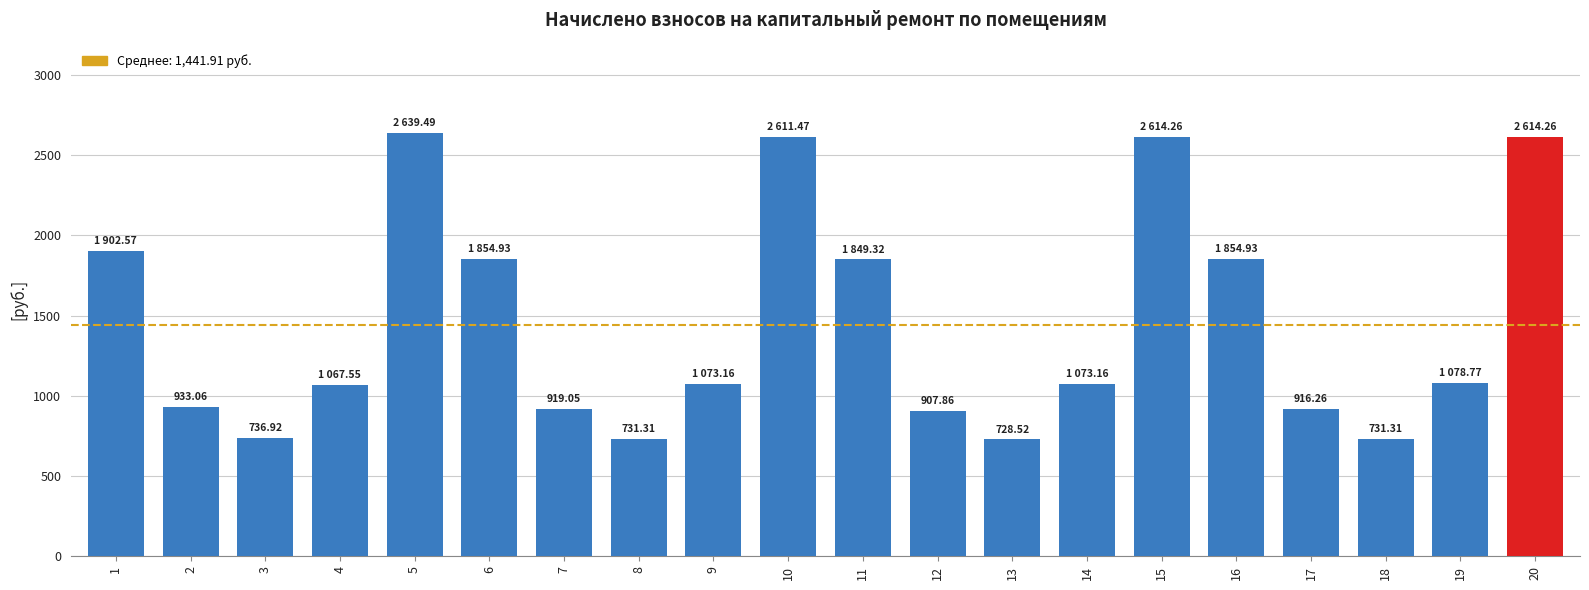

Between 3 and 2, which is larger?

2